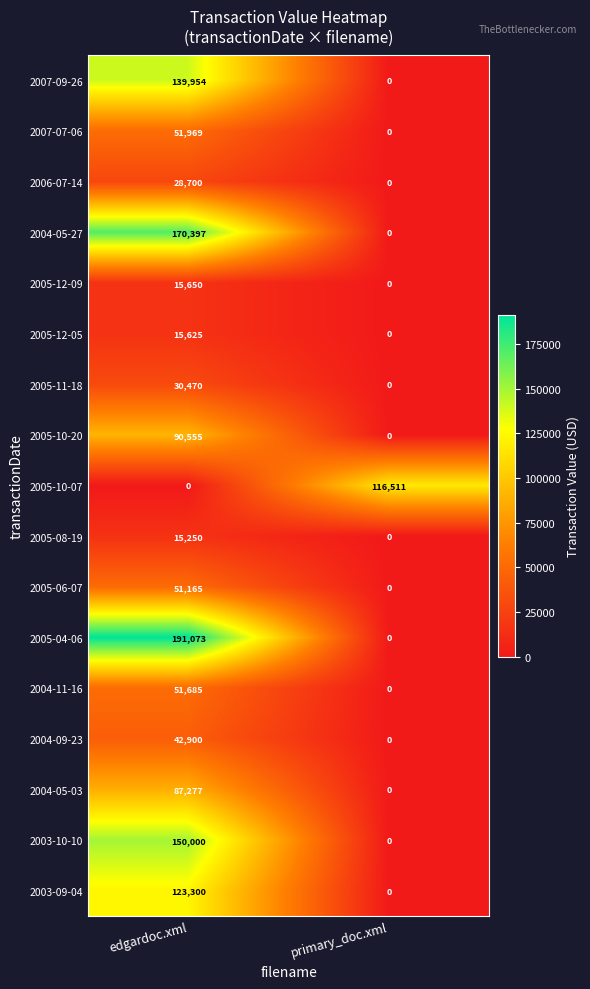

What is the total value across all series at primary_doc.xml?

116511